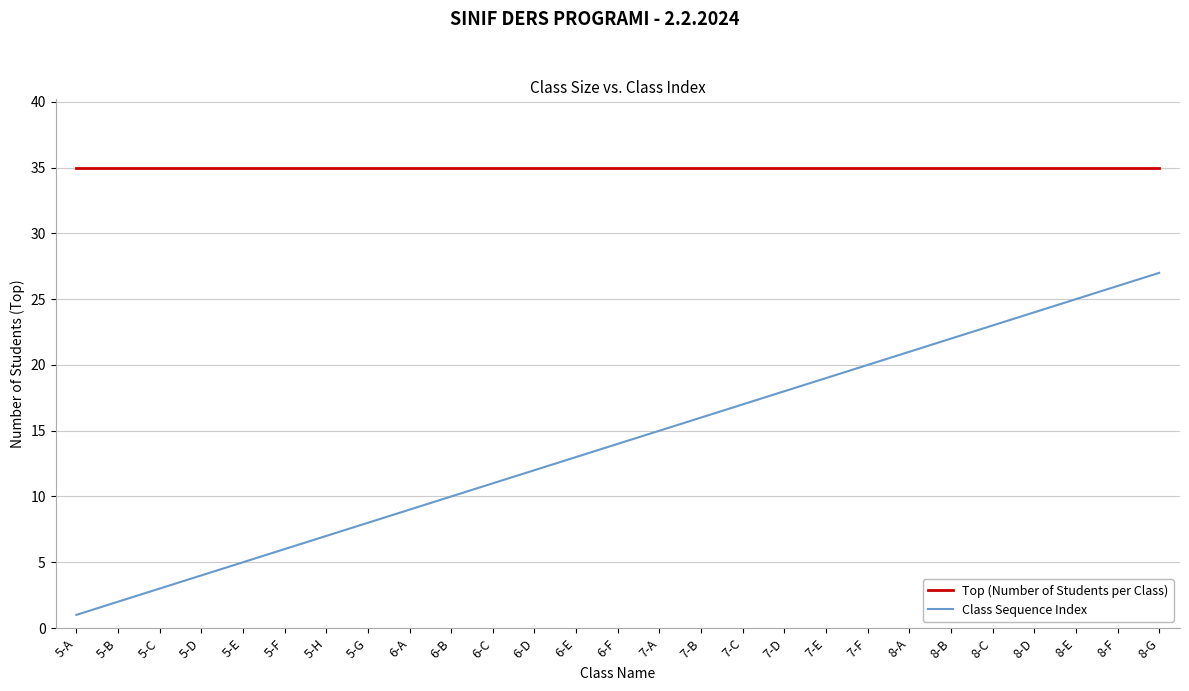

What is the average value of the Class Sequence Index series?

14